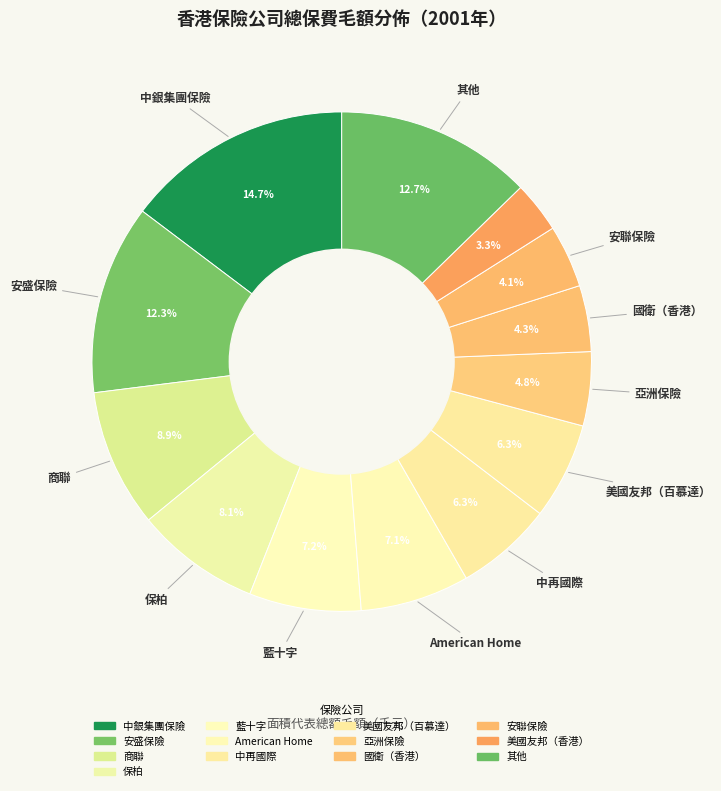

How many slices are in this pie chart?

13